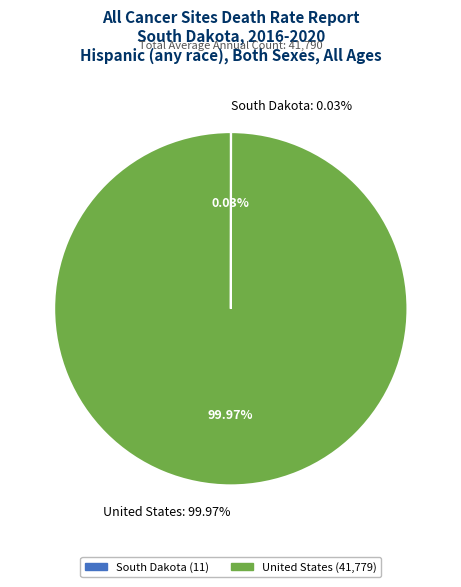

To the nearest percent, what percentage of the pie is United States?

100%